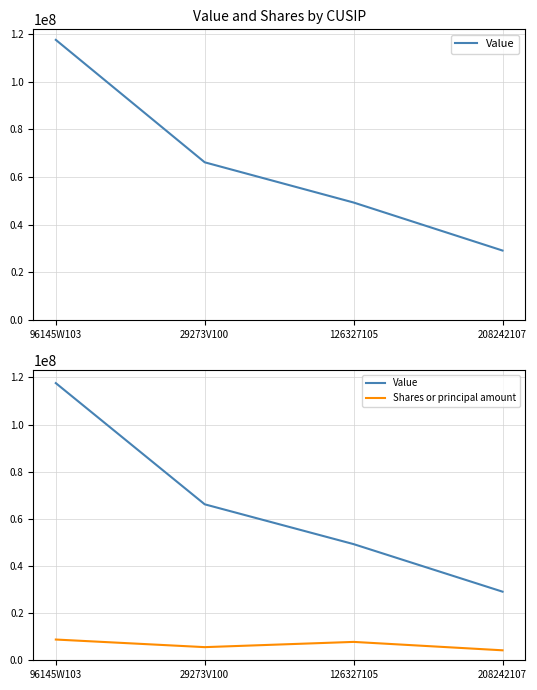

At how many categories does at least one series exceed 103465519?

1